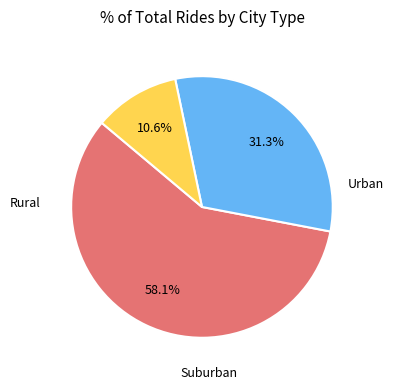

Does any single category account for the majority?

Yes